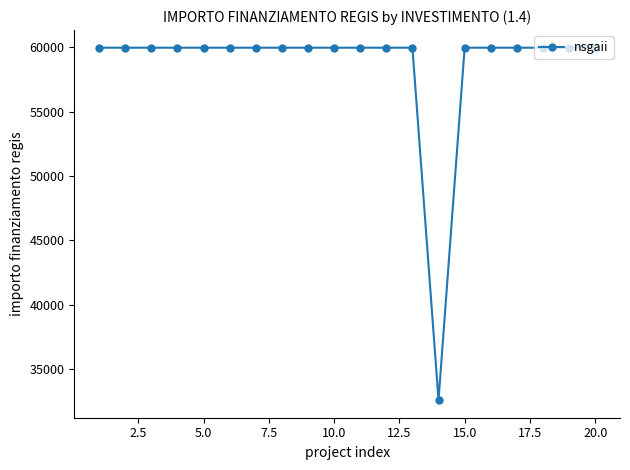

What is the value of the 10th point from the left?

59966